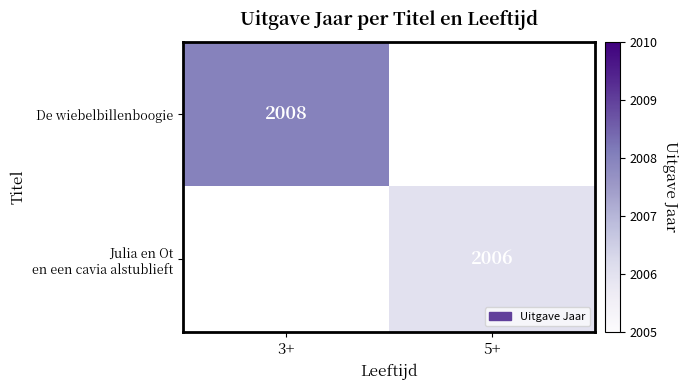

How many distinct data groups are displayed?

2